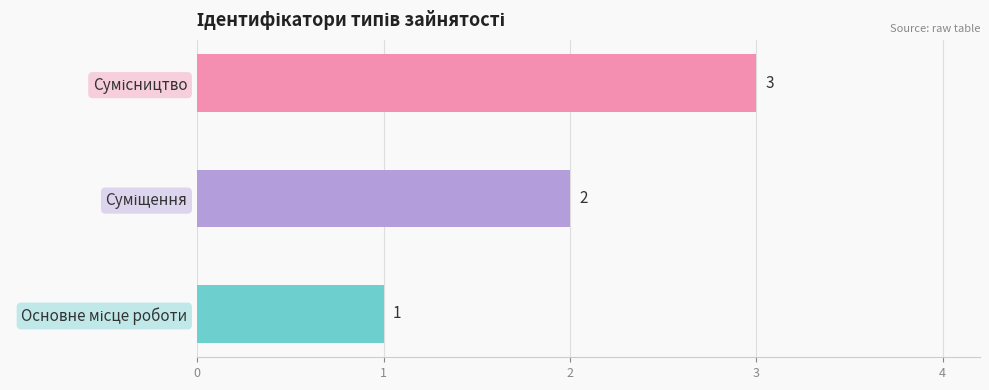

How many values are between 1 and 3?

3